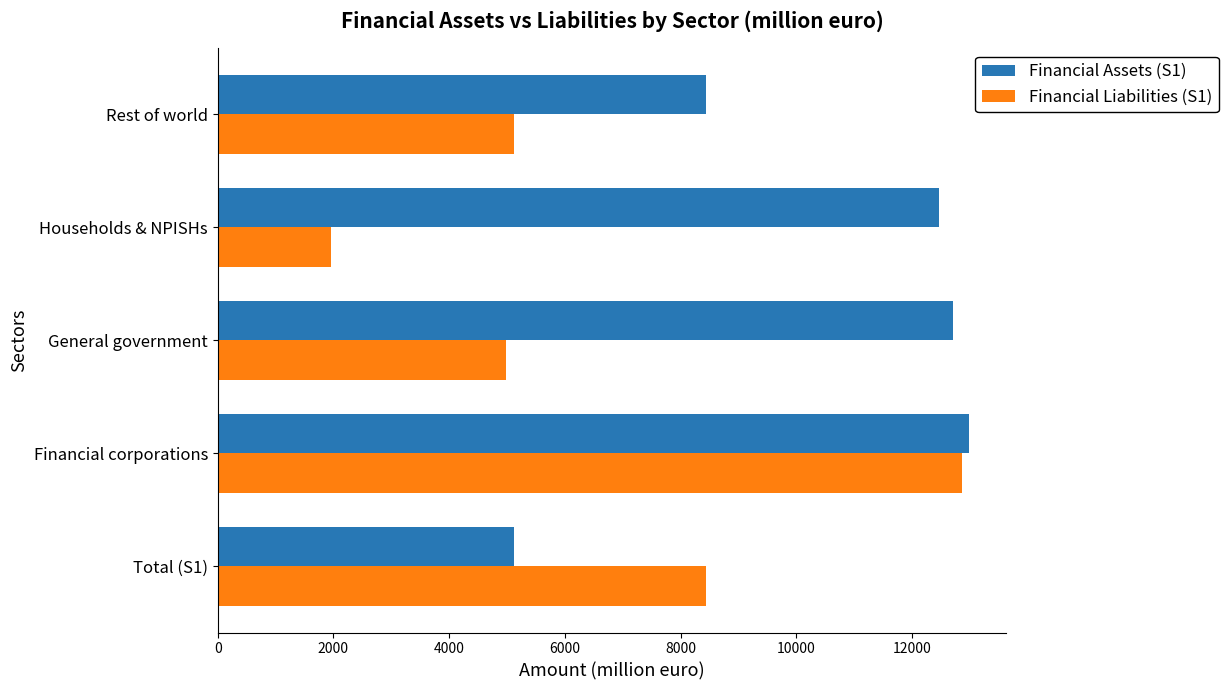

Which category has the lowest value across all series?

Households & NPISHs